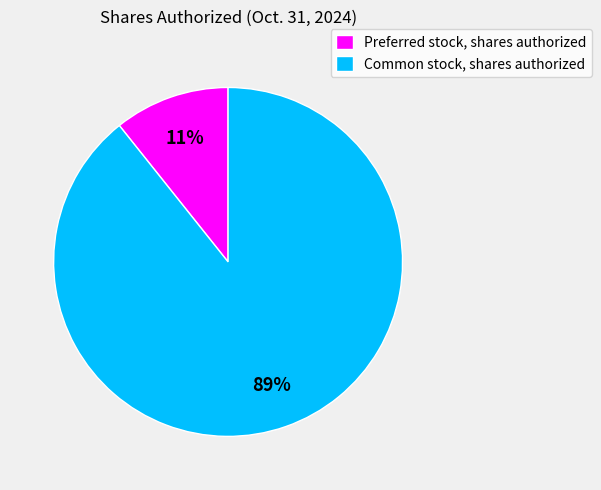

True or false: Common stock, shares authorized accounts for 89% of the total.

True